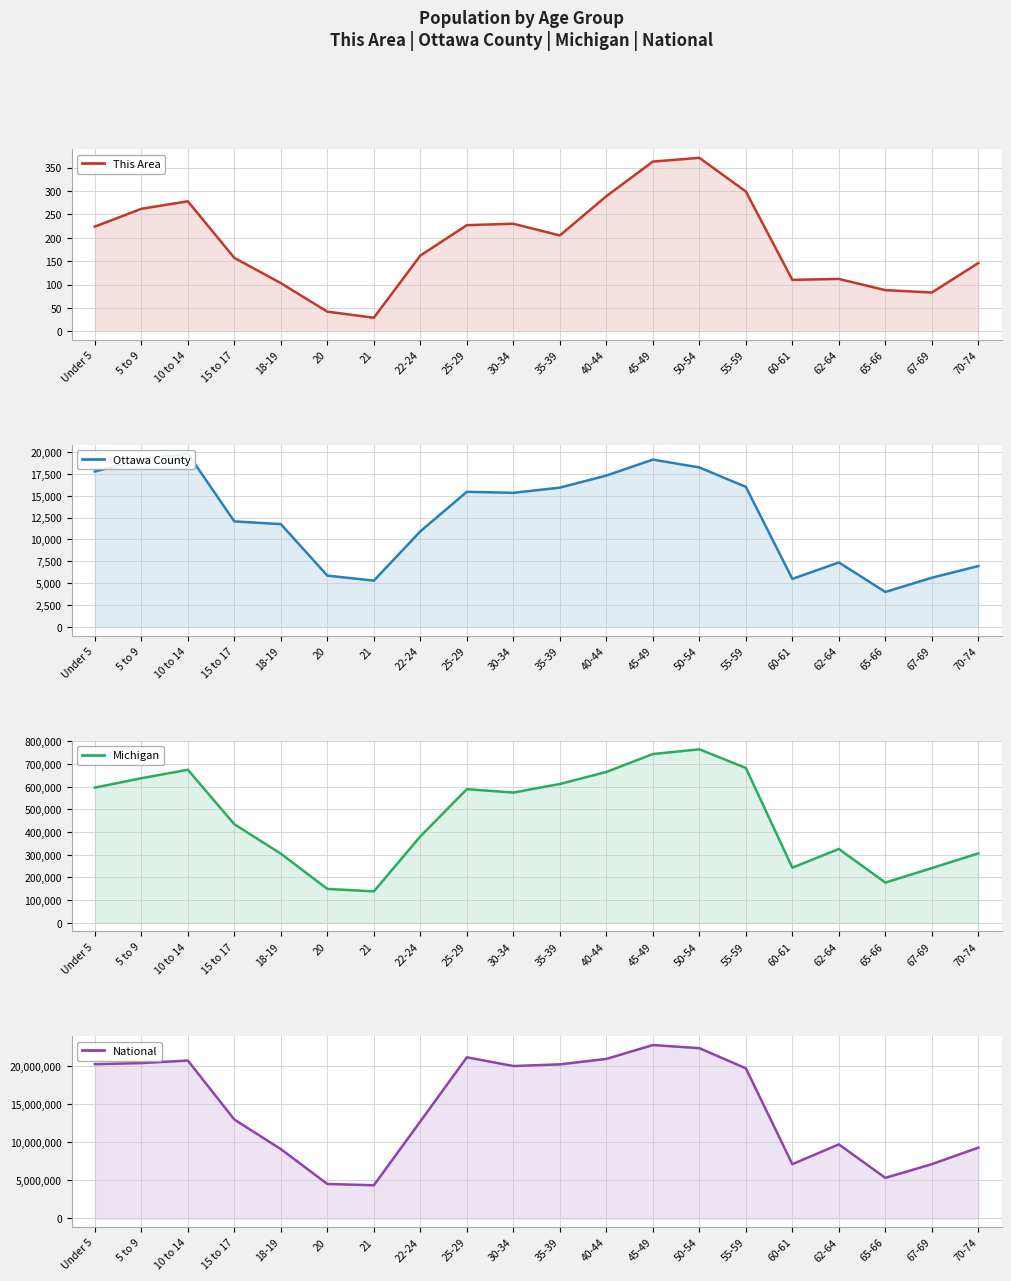

Which series changed the most between 5 to 9 and 67-69?

National